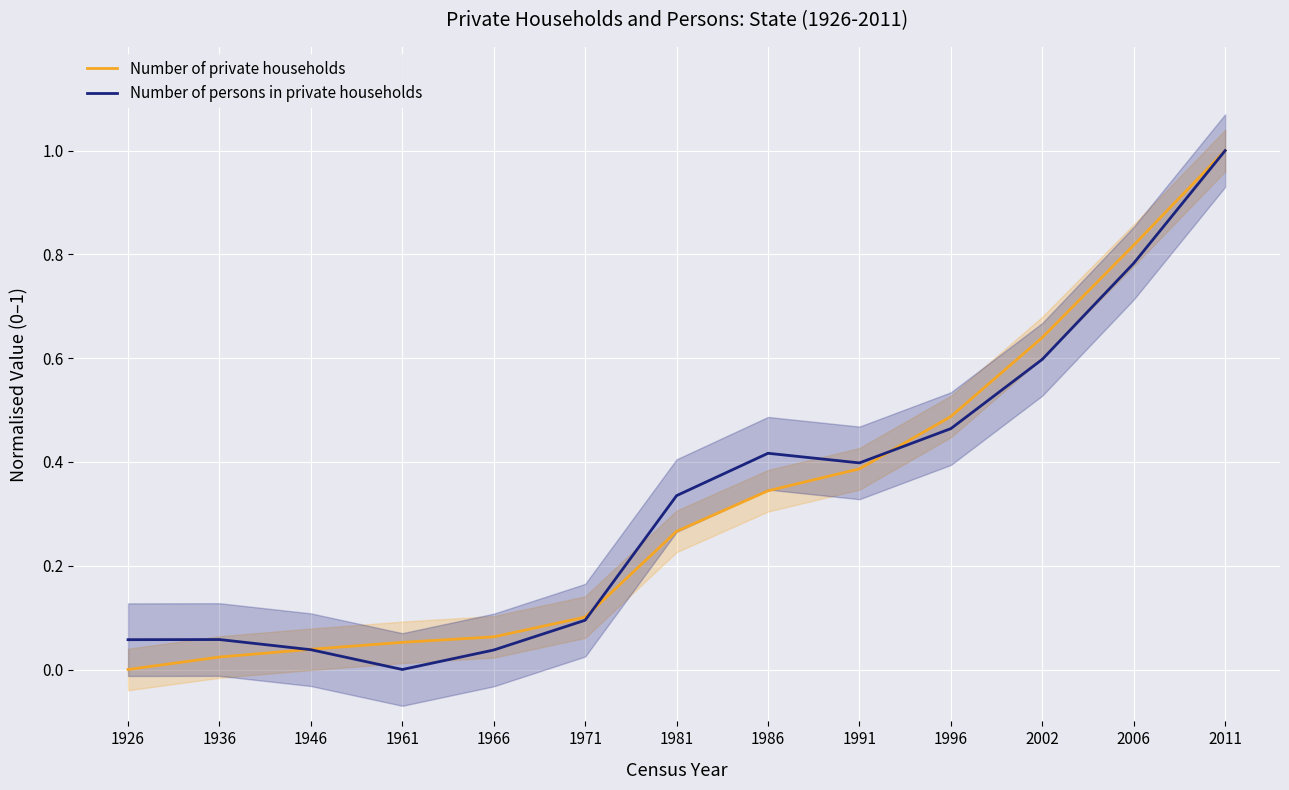

What is the average value of the Number of private households series?

0.3